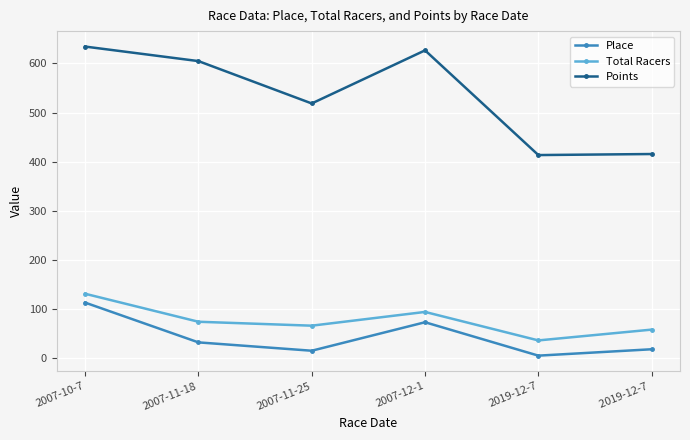

In Total Racers, how many points are higher than both neighbors (excluding endpoints)?

1